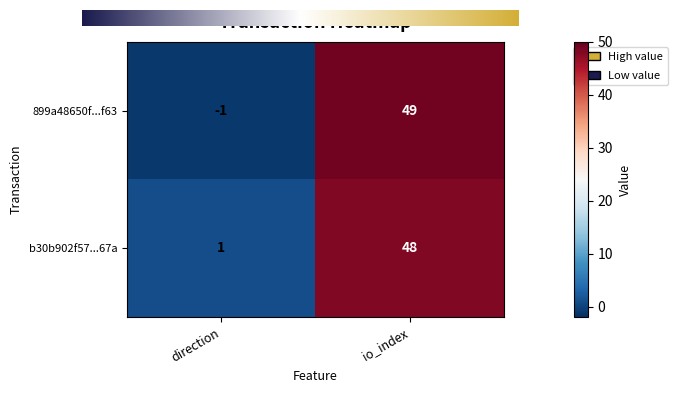

Which series has the widest spread of values?

899a48650f...f63